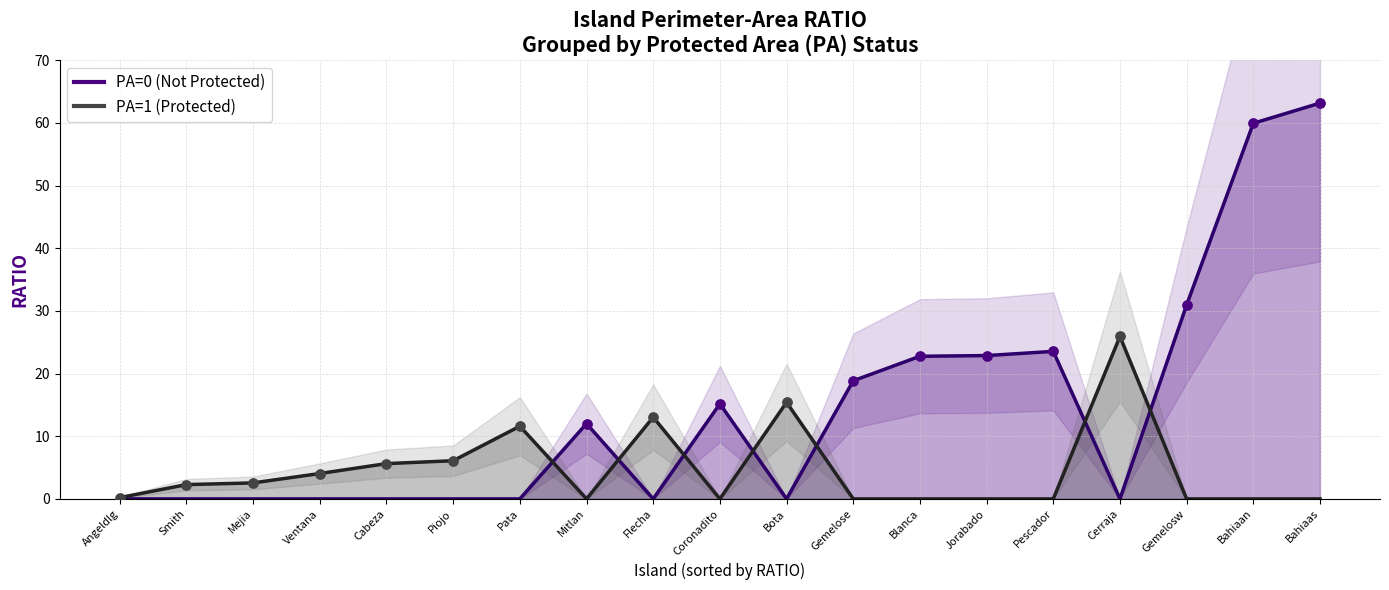

Is the value of PA at Gemelose greater than the value of RATIO at Blanca?

No